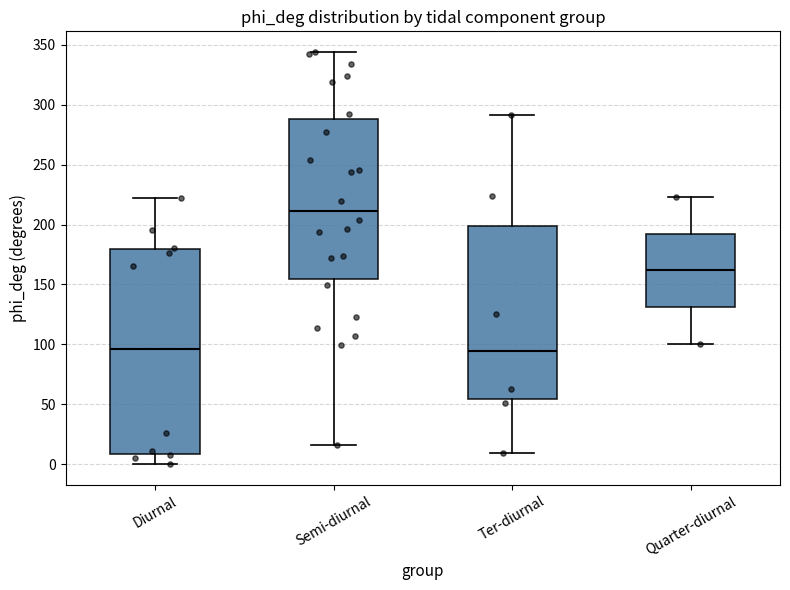

Reading left to right, transcribe this box plot: for each box, give where its median line is, the range the box spans, and where its two whiskers end, as read against the y-axis. The values are not printed on the chart, so give them approximately, as read against the axis.

Diurnal: median 95, box 10 to 180, whiskers 0 to 220
Semi-diurnal: median 210, box 155 to 290, whiskers 15 to 345
Ter-diurnal: median 95, box 55 to 200, whiskers 10 to 290
Quarter-diurnal: median 160, box 130 to 190, whiskers 100 to 225